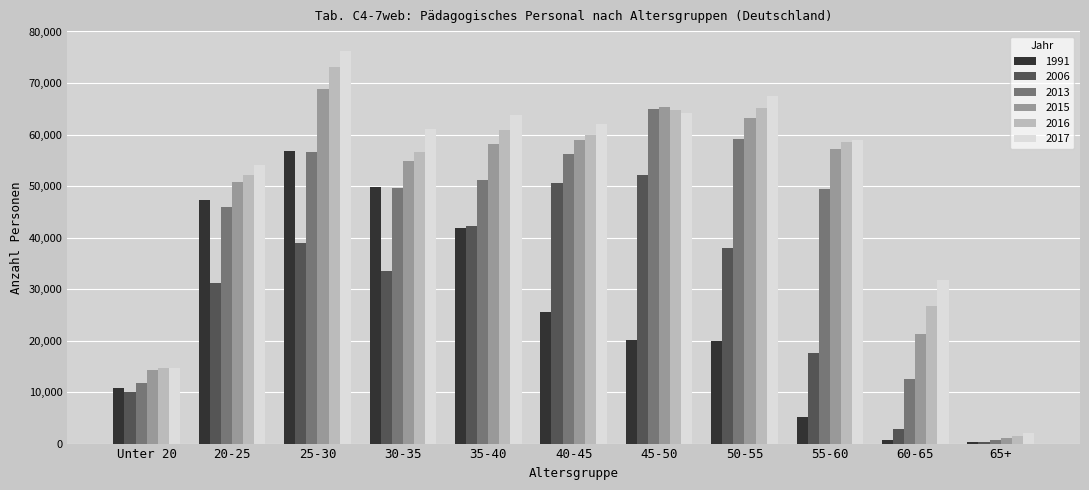

How many data points does each series have?

11